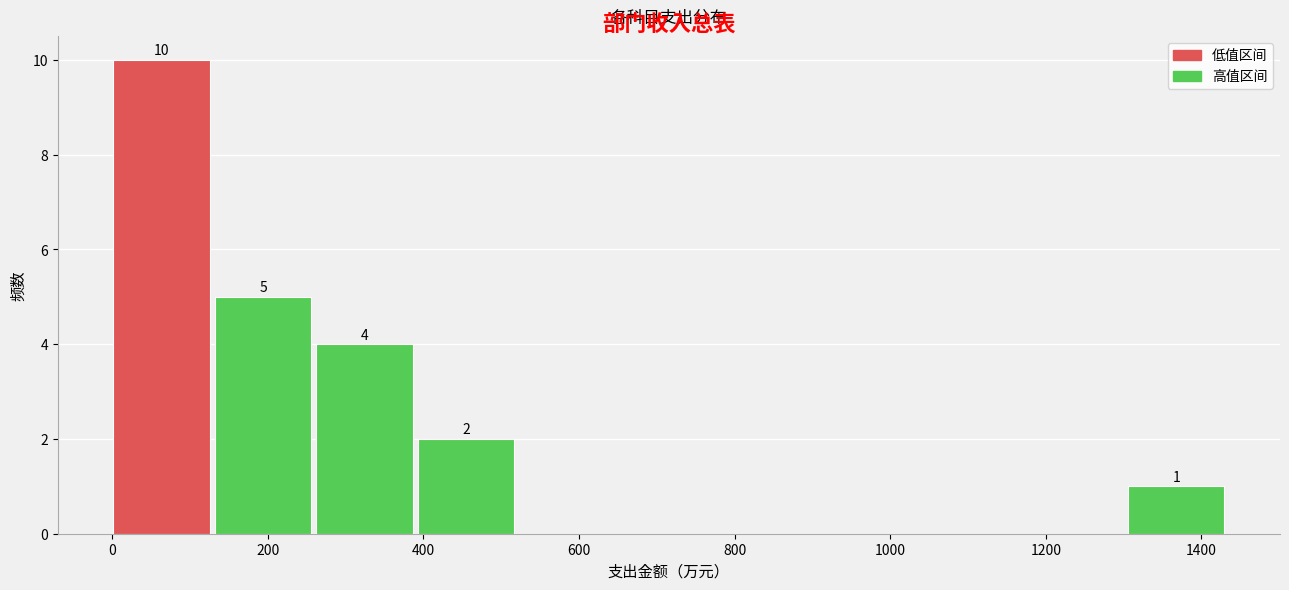

Which range on the x-axis has the tallest bar?

0 to 140